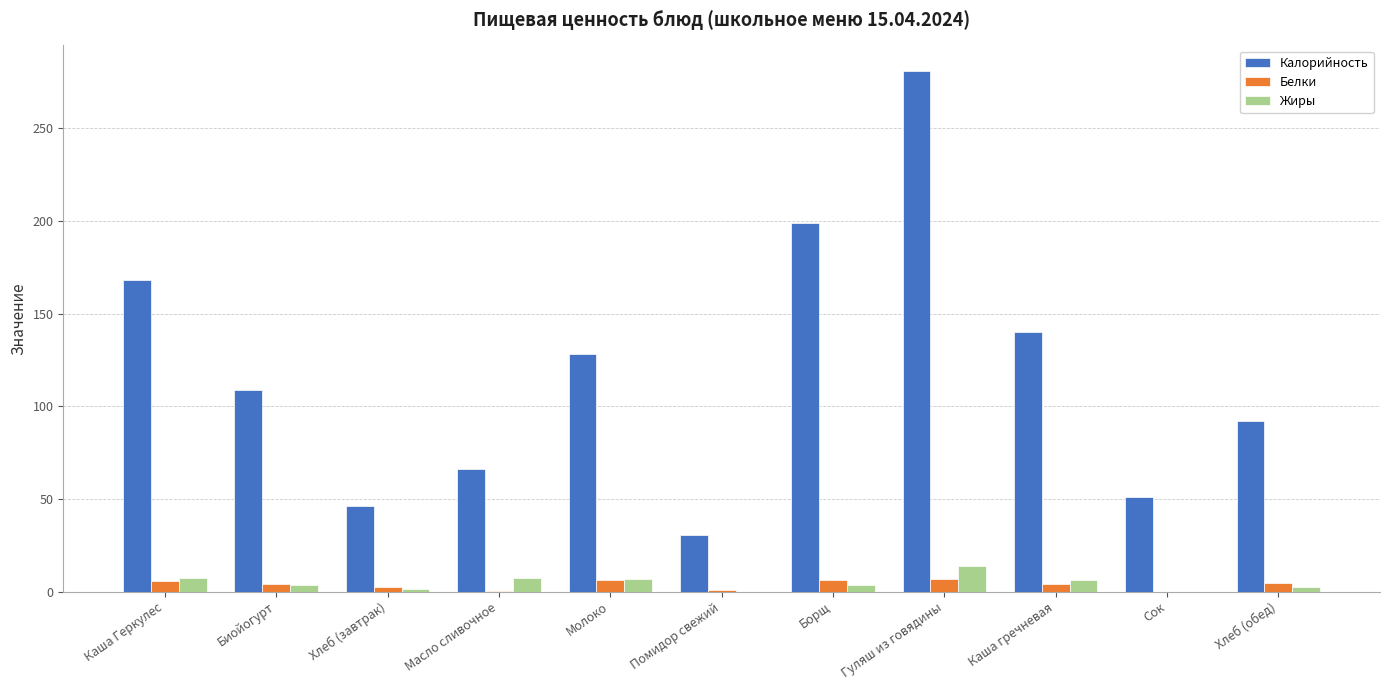

What is the sum of the Жиры values at Помидор свежий and Биойогурт?

3.8